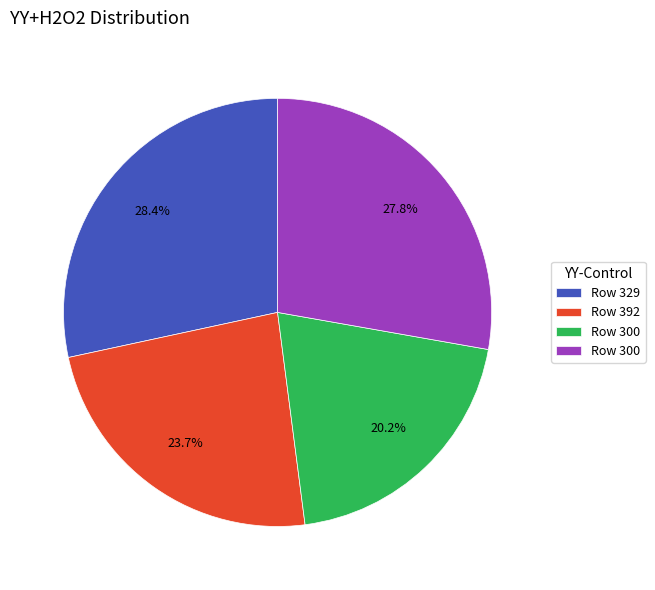

Is there a majority slice in this chart?

No